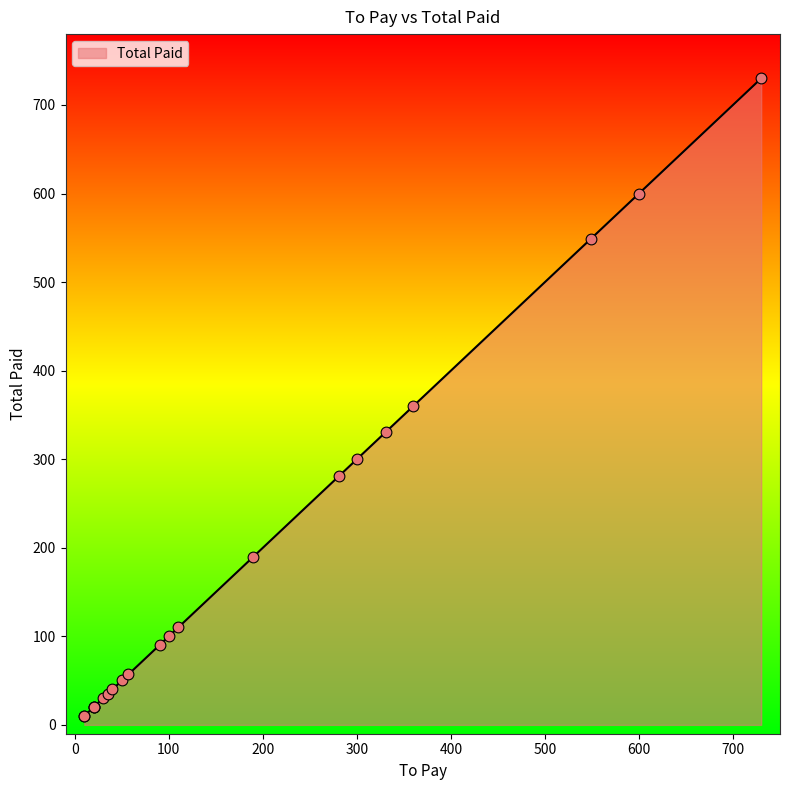

Approximately how many times larger is the value at 20 compared to 20?

1.0